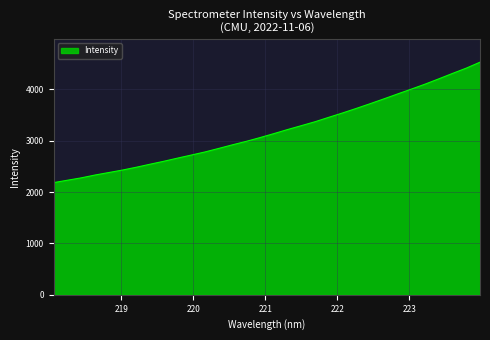

What is the difference between the maximum and minimum values?

2345.3